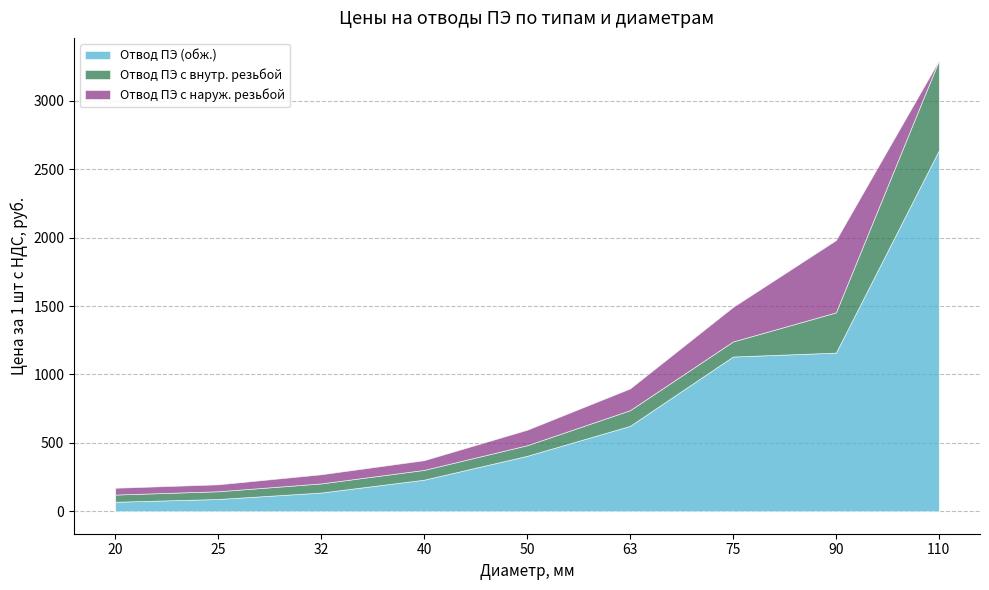

Does the chart have visible grid lines?

Yes